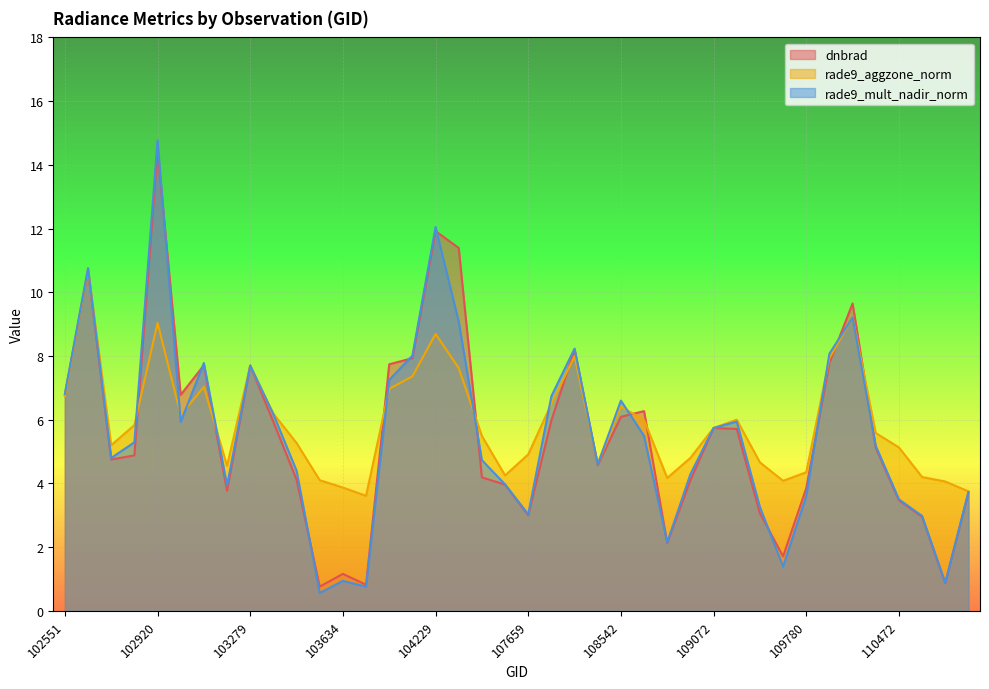

How many lines are shown in the chart?

3